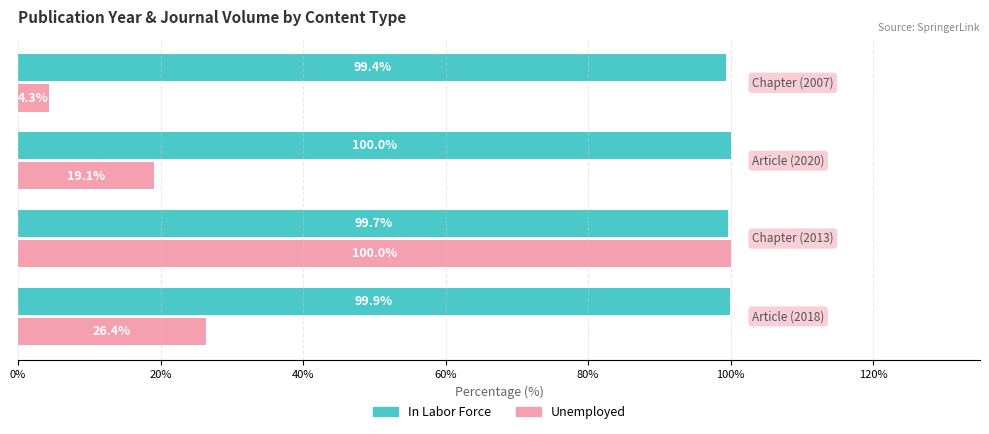

What is the average value of the Unemployed series?

37.5